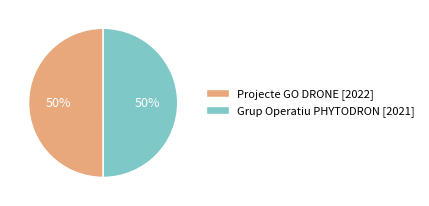

What is the ratio of the value at Grup Operatiu PHYTODRON [2021] to the value at Projecte GO DRONE [2022]?

1.0